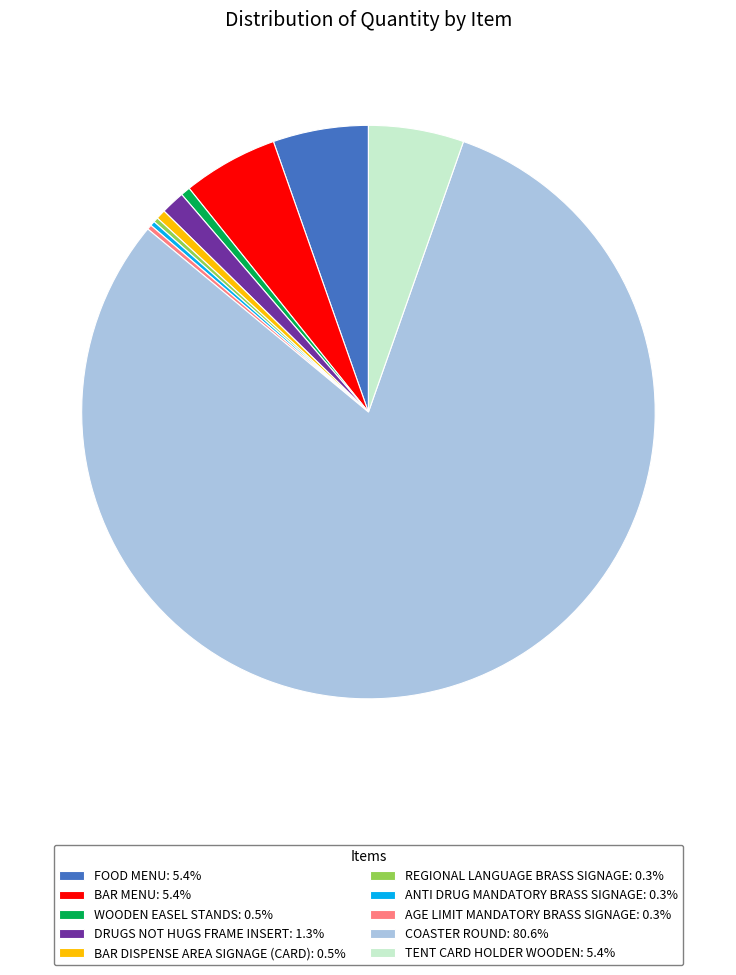

Approximately how many times larger is the value at WOODEN EASEL STANDS compared to FOOD MENU?

0.1